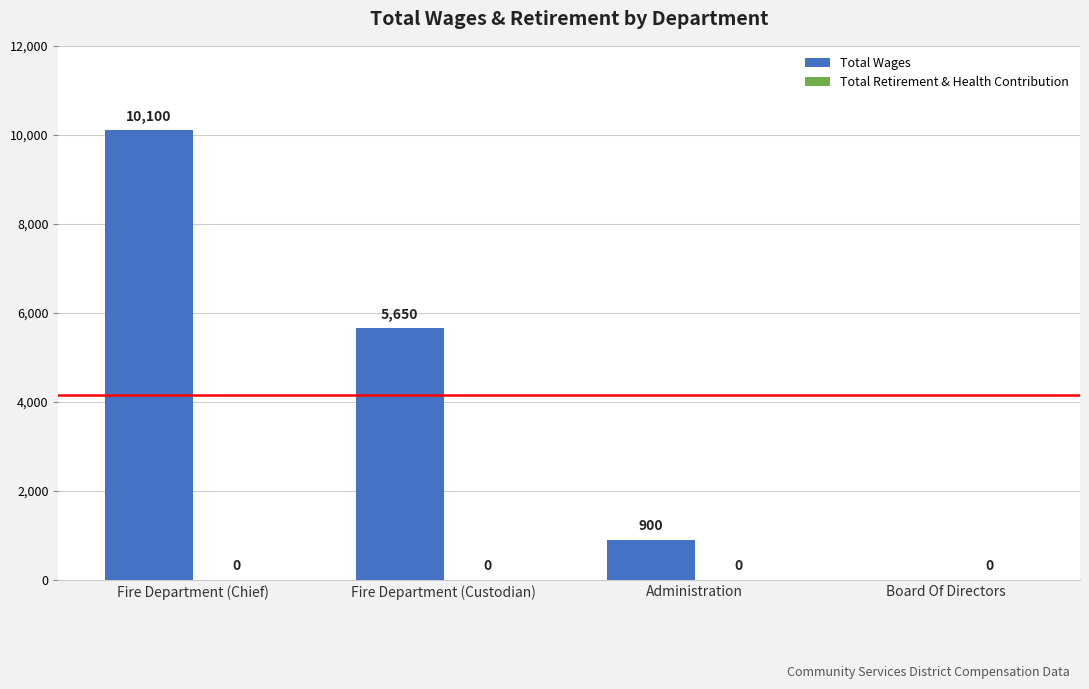

Are the bars horizontal?

No